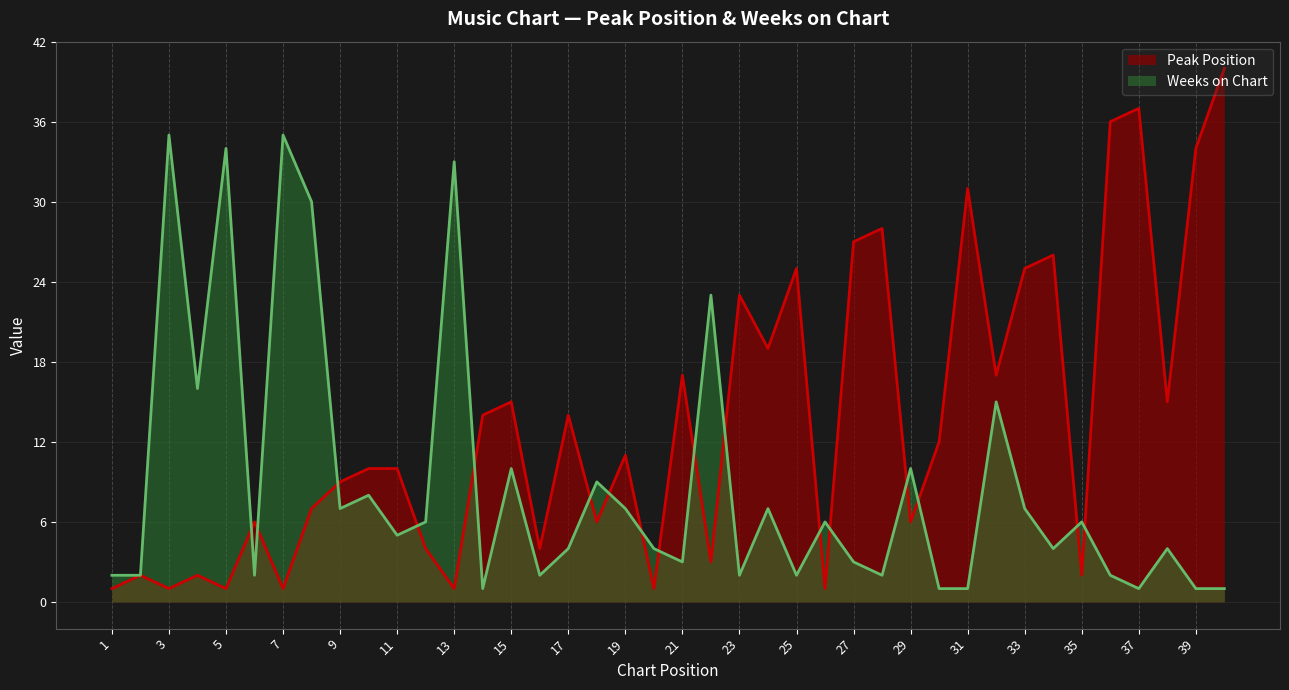

How many times do Weeks on Chart and Peak Position cross each other?

17